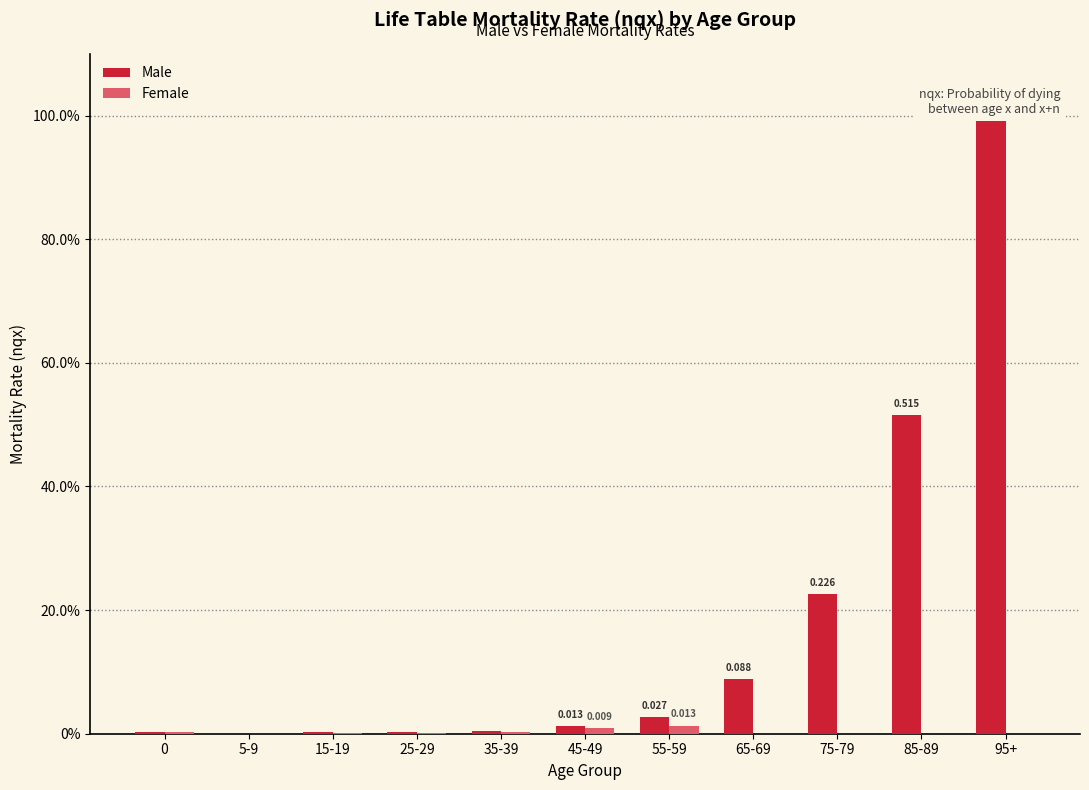

What is the label of the 9th bar from the left?

75-79